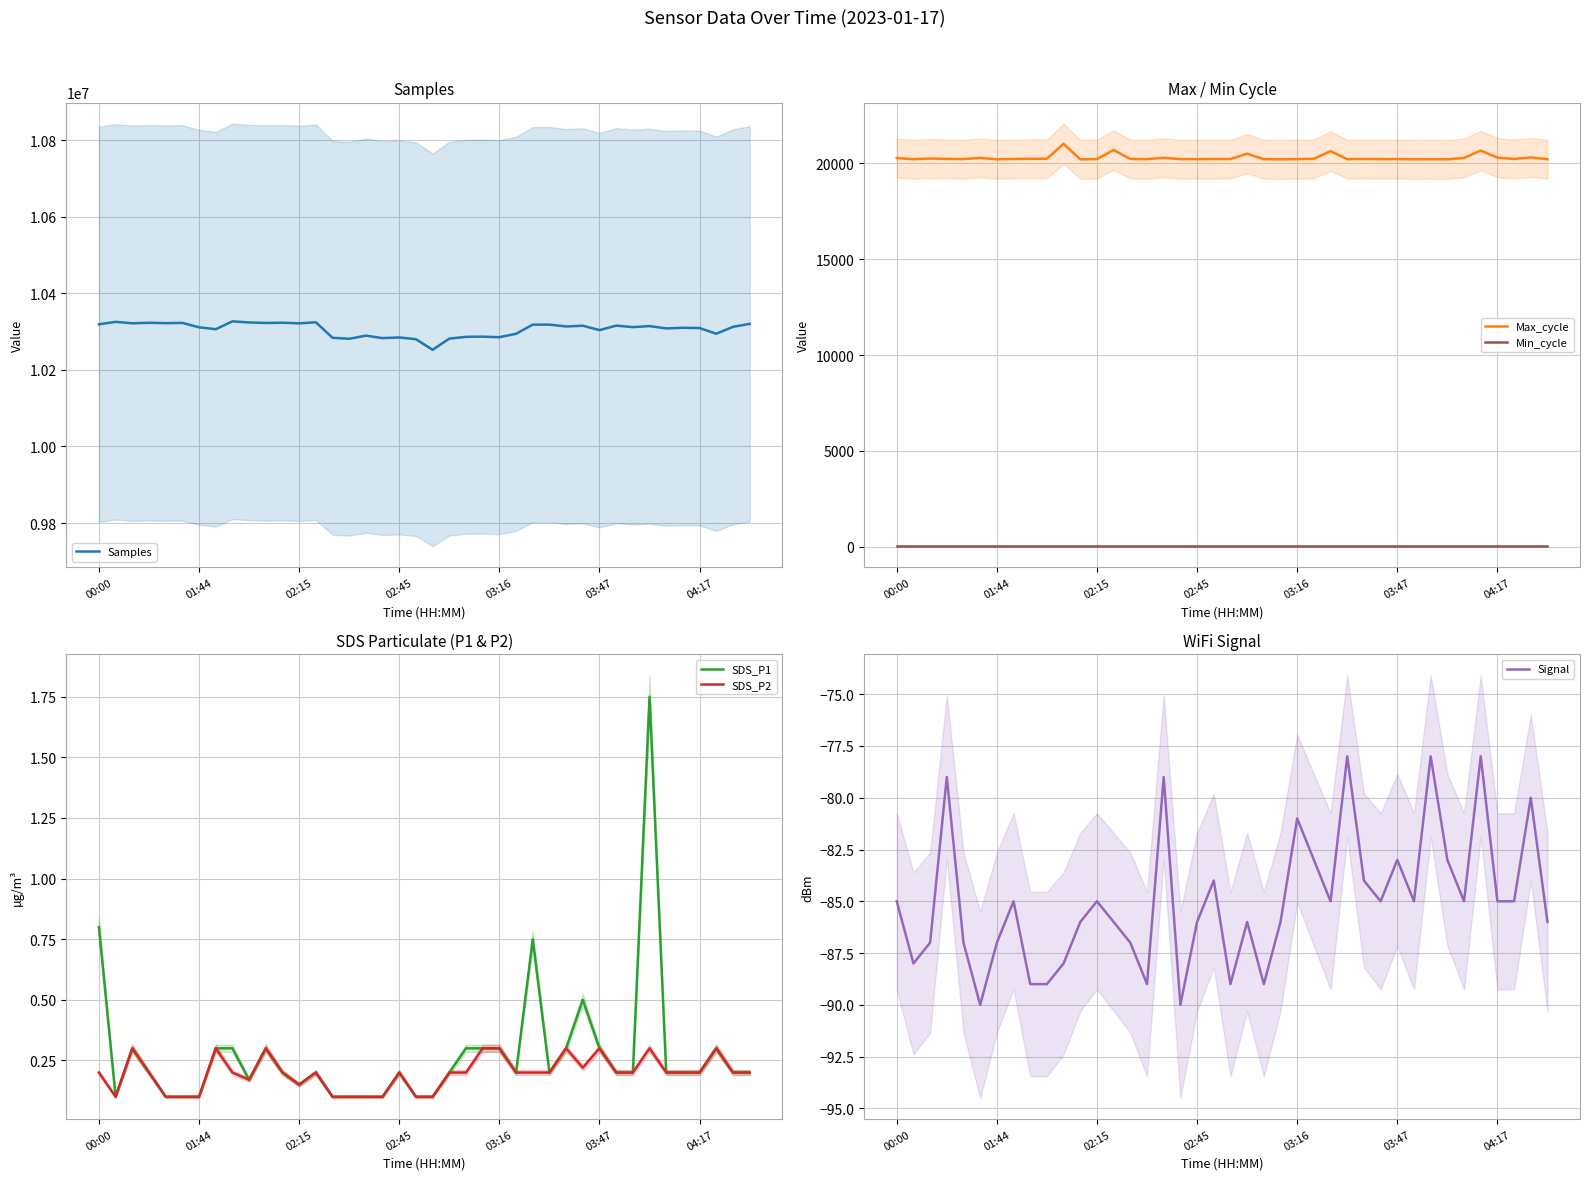

What are all the series names shown in the legend?

Samples, Max_cycle, Min_cycle, SDS_P1, SDS_P2, Signal